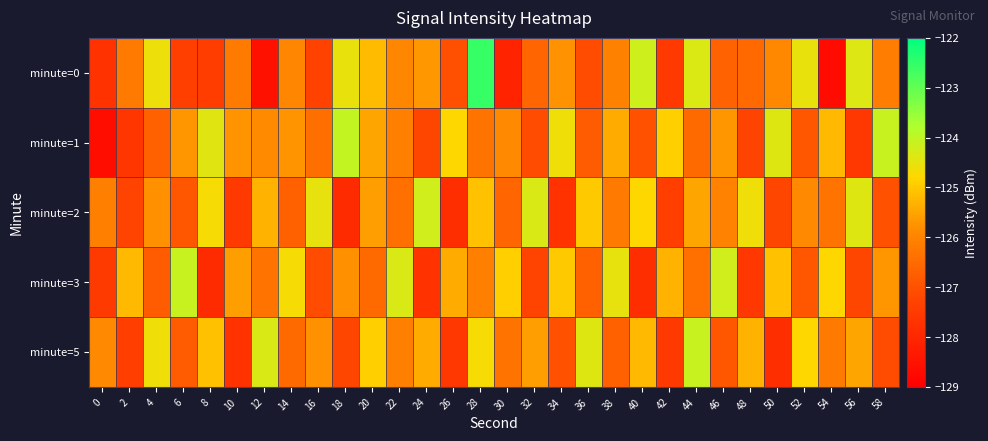

At 22, list the series in order from largest to smallest.

minute=3, minute=0, minute=1, minute=5, minute=2